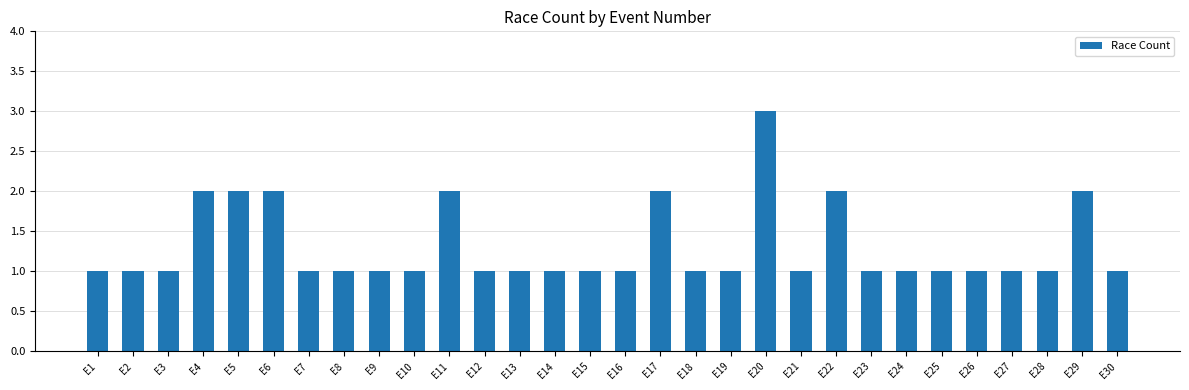

Is it true that the value at E29 is 3?

False